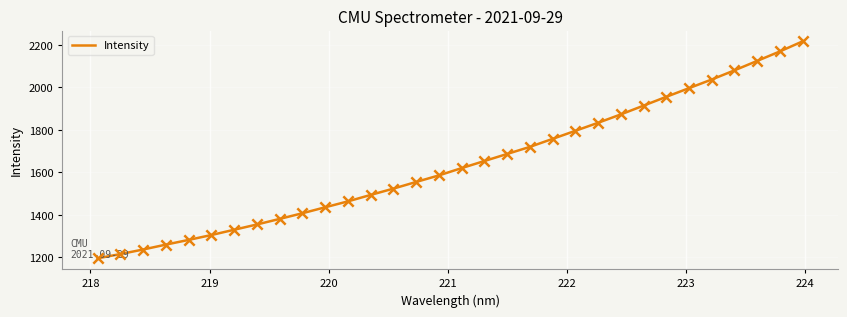

What is the difference between the maximum and minimum values?

1021.0